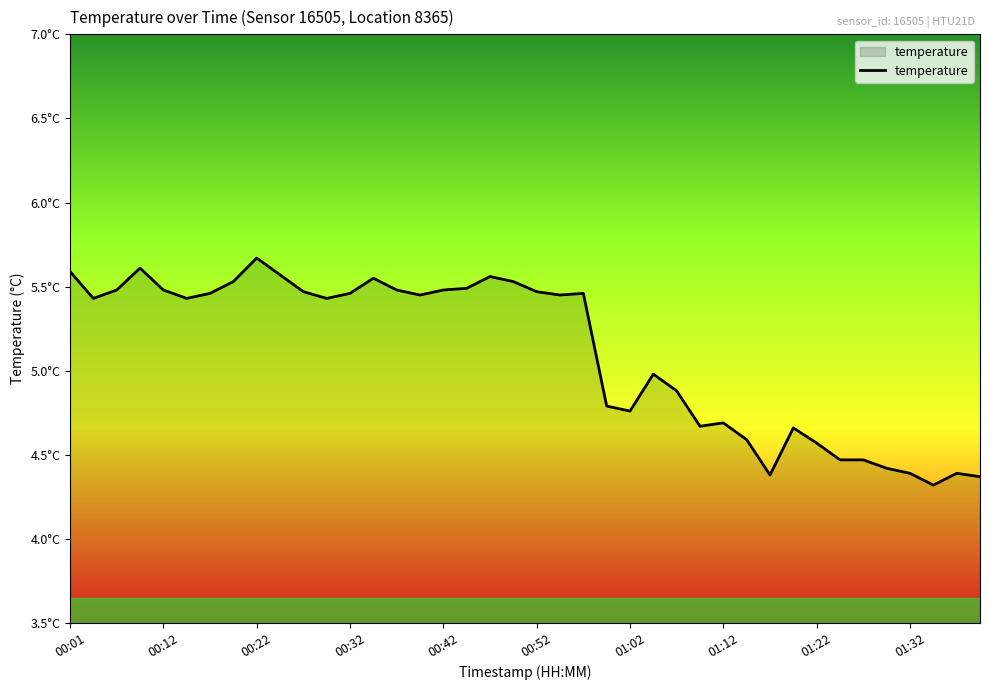

Does the chart display data point markers on the line(s)?

No